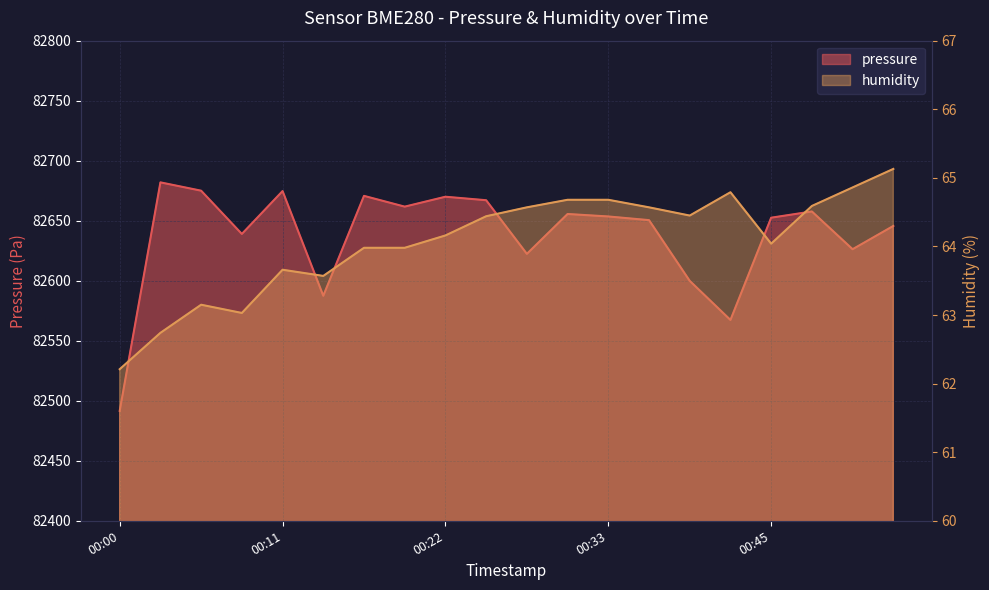

What is the difference between the pressure values at 00:39 and 00:36?

50.6